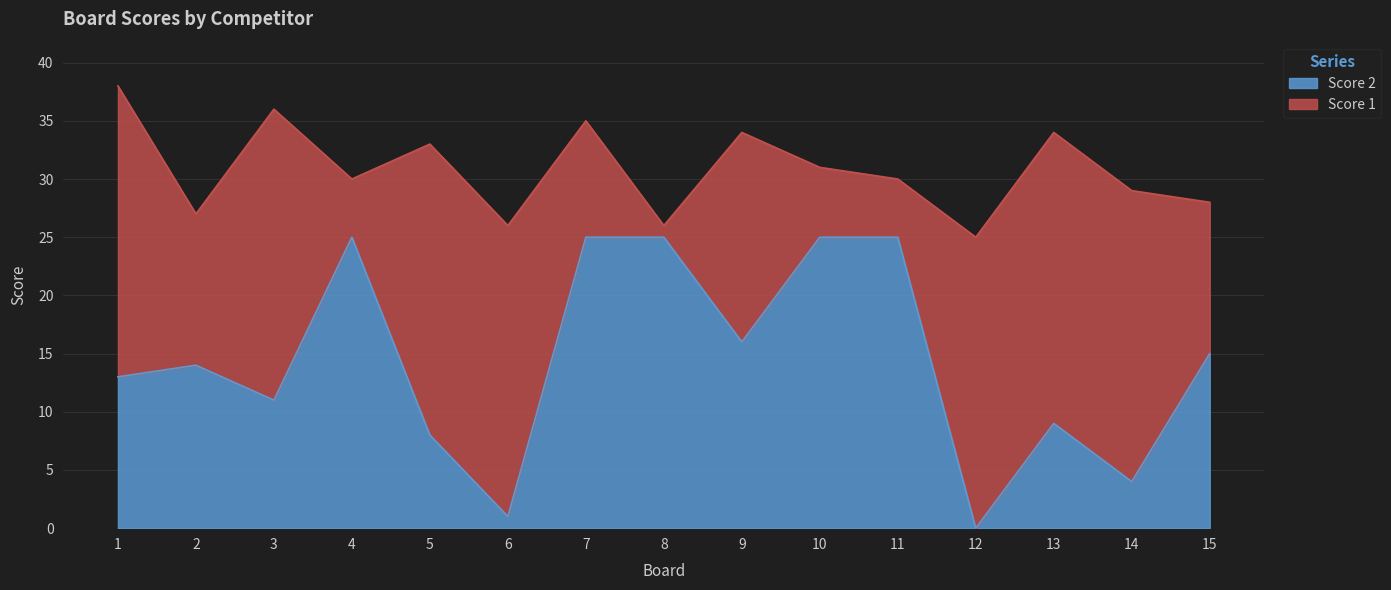

Rank the categories by value from highest to lowest.

4, 7, 8, 10, 11, 9, 15, 2, 1, 3, 13, 5, 14, 6, 12